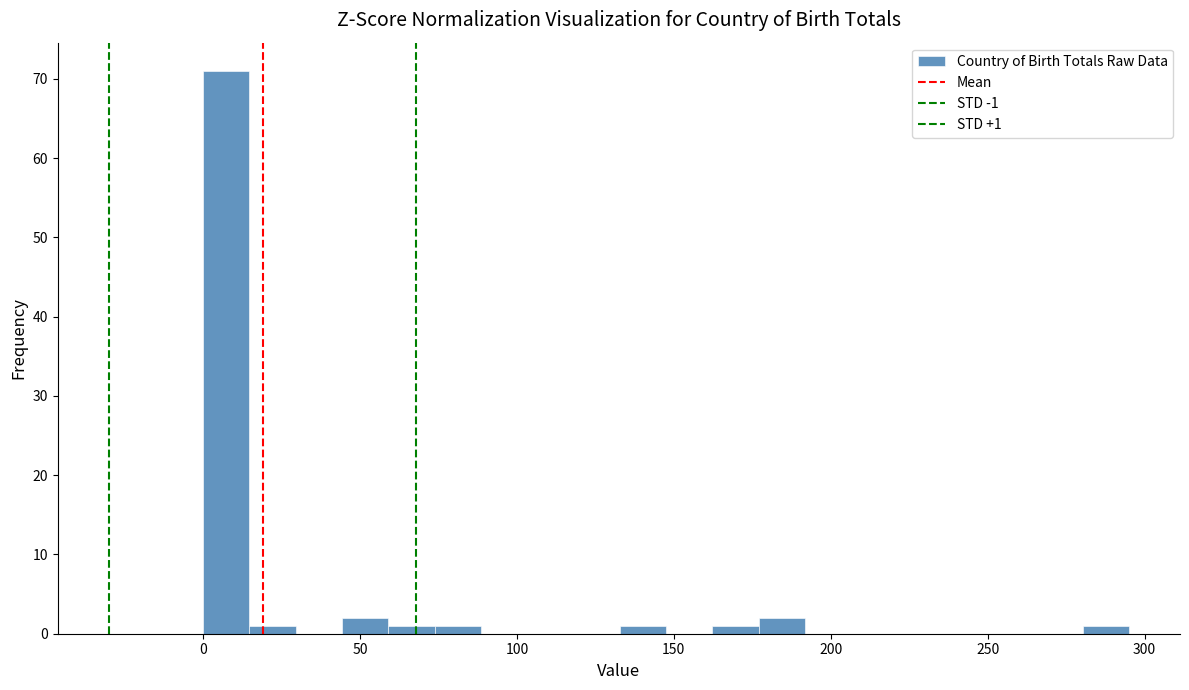

Read against the x-axis, roughly where is the centre of the tallest bar?

5